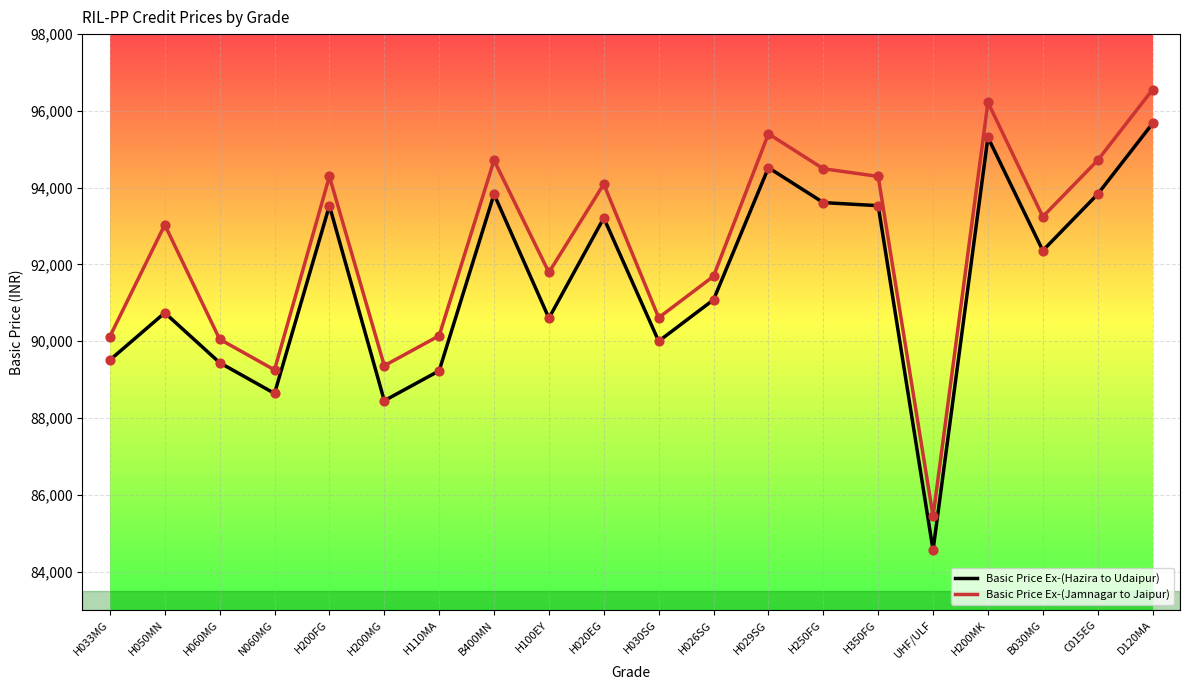

At how many categories does at least one series exceed 87861?

19